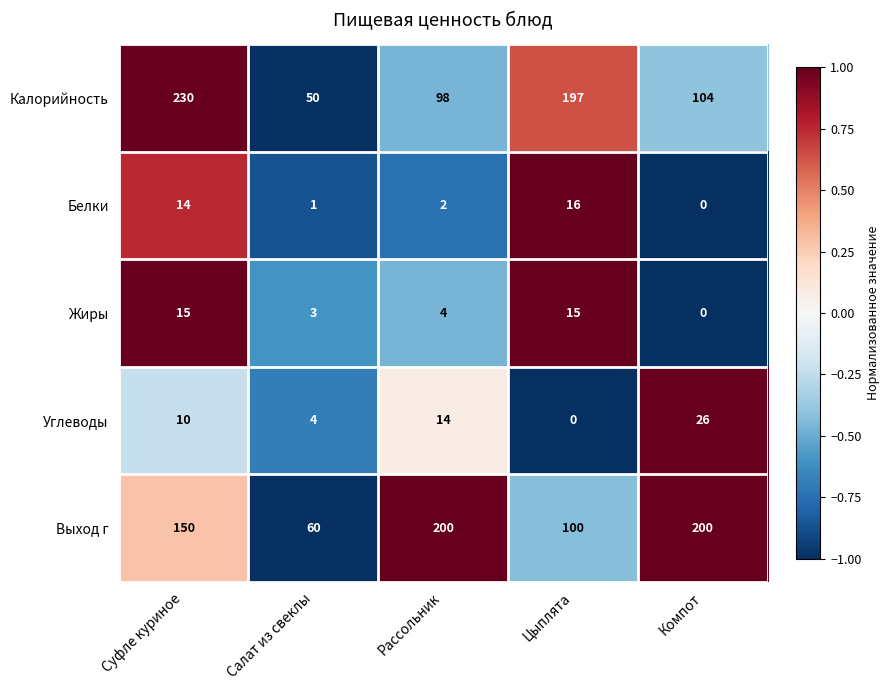

Reading left to right, transcribe all the data shown in this chart.

Калорийность: 230	50	98	197	104
Белки: 14	1	2	16	0
Жиры: 15	3	4	15	0
Углеводы: 10	4	14	0	26
Выход г: 150	60	200	100	200